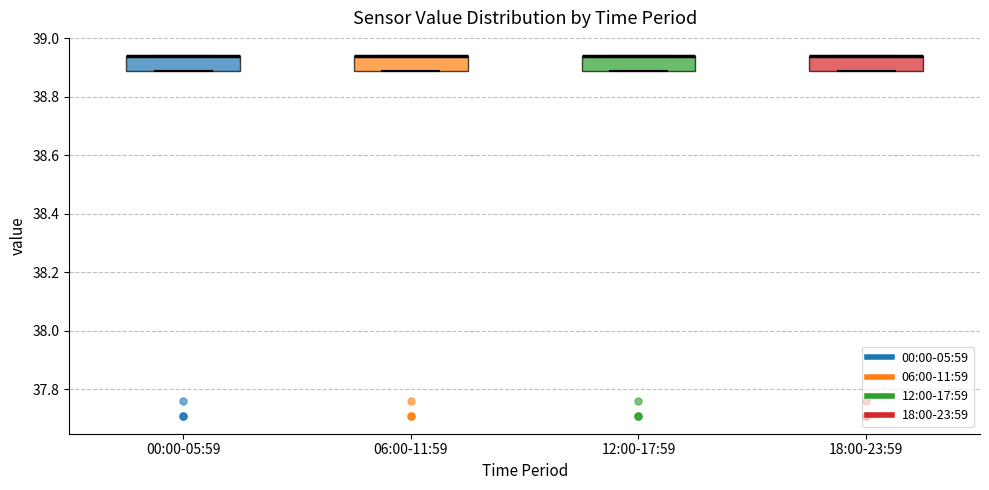

Where is the lower edge of the box for 00:00-05:59 on the y-axis? The values are not printed on the chart, so give them approximately, as read against the axis.

38.90